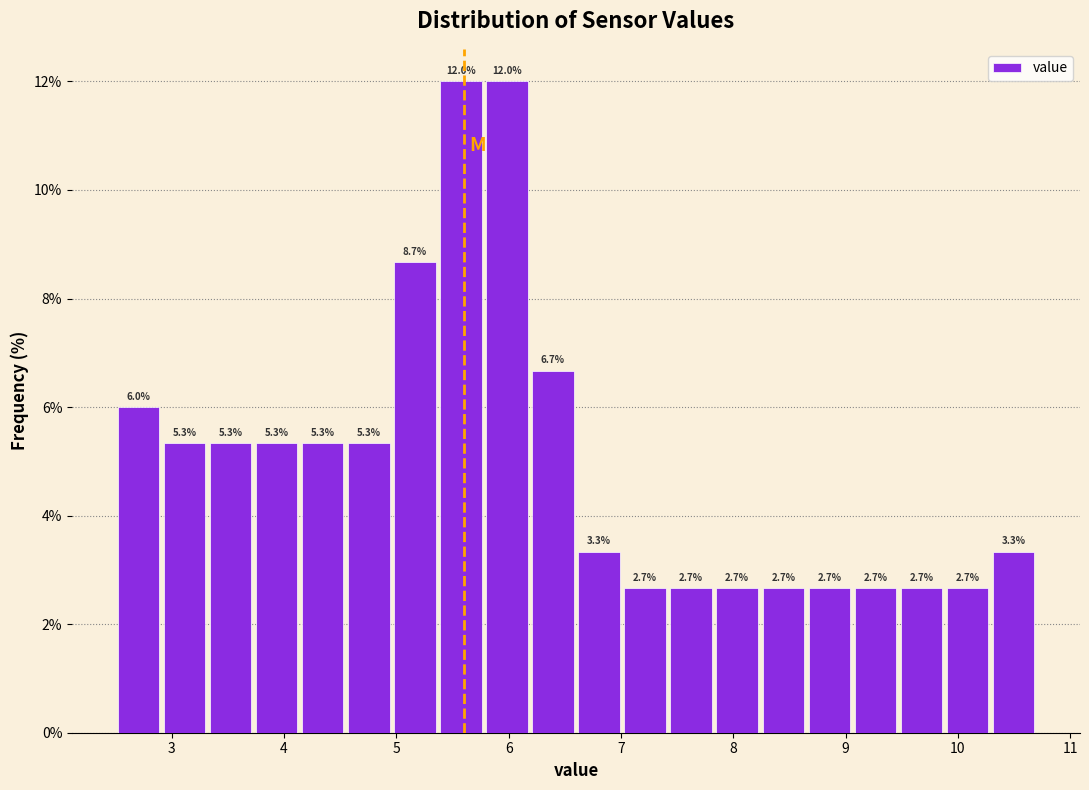

How tall is the bar that spans 7.42 to 7.83 on the x-axis? The bar edges are not printed on the chart, so give them approximately, as read against the axis.

2.7